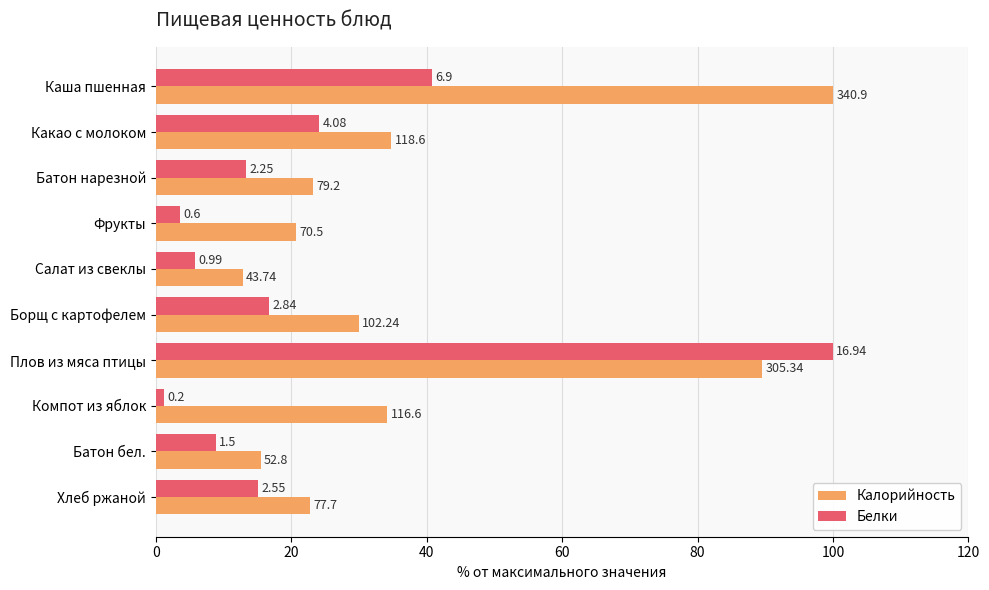

What are all the series names shown in the legend?

Калорийность, Белки